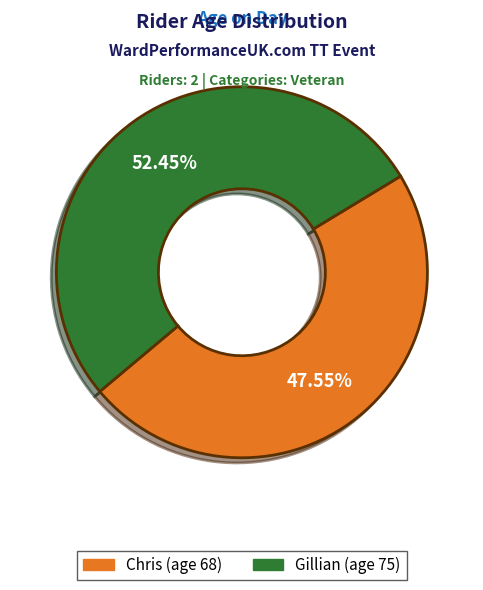

Is there any slice that represents more than half of the pie?

Yes